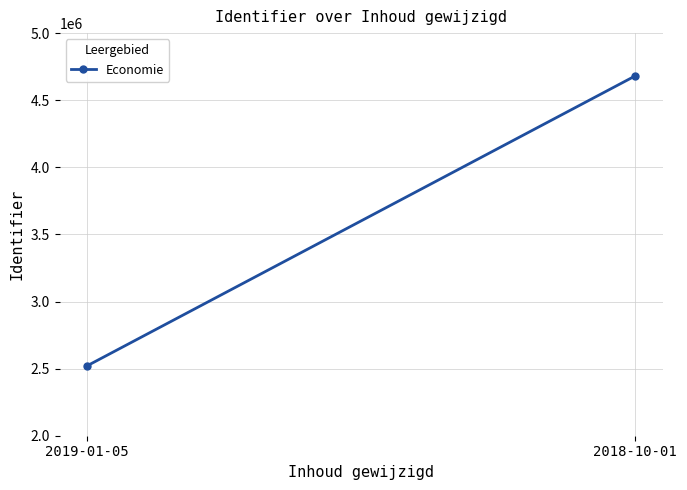

How many series are shown in this chart?

1